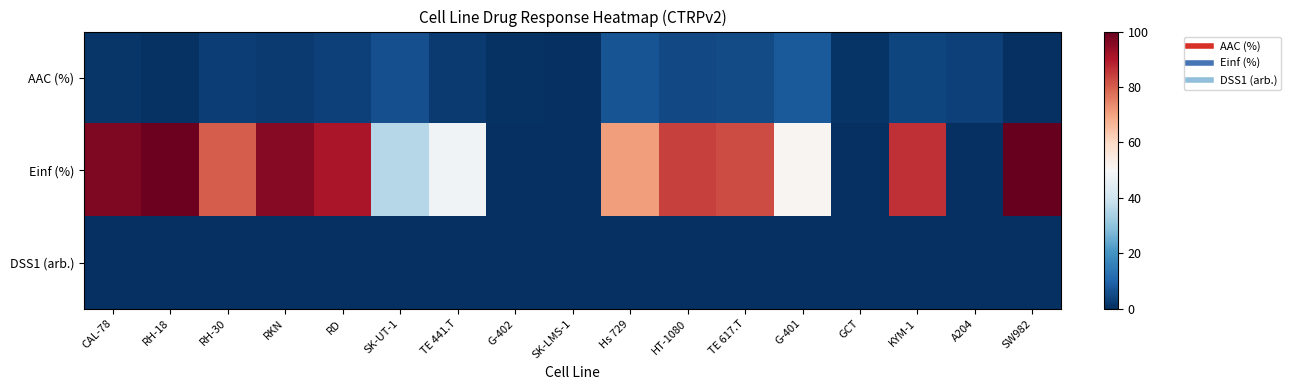

Reading right to left, extract all data points from this chart.

AAC (%): SW982=0.0	A204=3.1	KYM-1=4.2	GCT=1.1	G-401=7.9	TE 617.T=5.1	HT-1080=4.8	Hs 729=6.8	SK-LMS-1=0.3	G-402=0.7	TE 441.T=2.1	SK-UT-1=6.2	RD=3.3	RKN=2.2	RH-30=2.9	RH-18=0.4	CAL-78=1.5
Einf (%): SW982=100.0	A204=0.0	KYM-1=86.6	GCT=0.0	G-401=51.1	TE 617.T=82.4	HT-1080=84.1	Hs 729=71.0	SK-LMS-1=0.0	G-402=0.0	TE 441.T=48.0	SK-UT-1=35.7	RD=91.0	RKN=95.6	RH-30=80.1	RH-18=99.2	CAL-78=96.8
DSS1 (arb.): SW982=0.0	A204=0.0	KYM-1=0.0	GCT=0.0	G-401=0.0	TE 617.T=0.0	HT-1080=0.0	Hs 729=0.0	SK-LMS-1=0.0	G-402=0.0	TE 441.T=0.0	SK-UT-1=0.0	RD=0.0	RKN=0.0	RH-30=0.0	RH-18=0.0	CAL-78=0.0